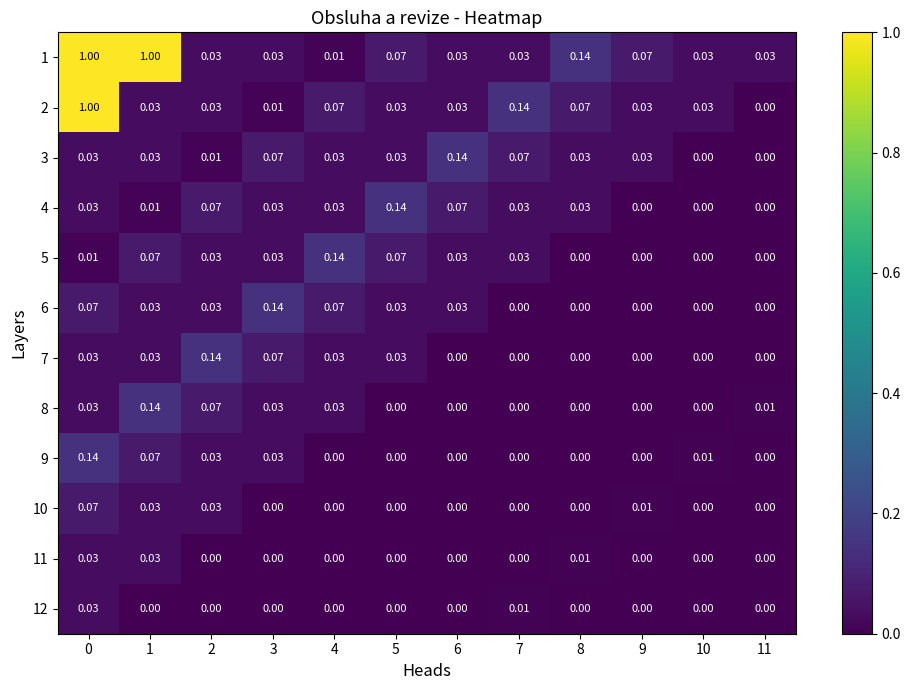

Count the number of categories in the chart.

12